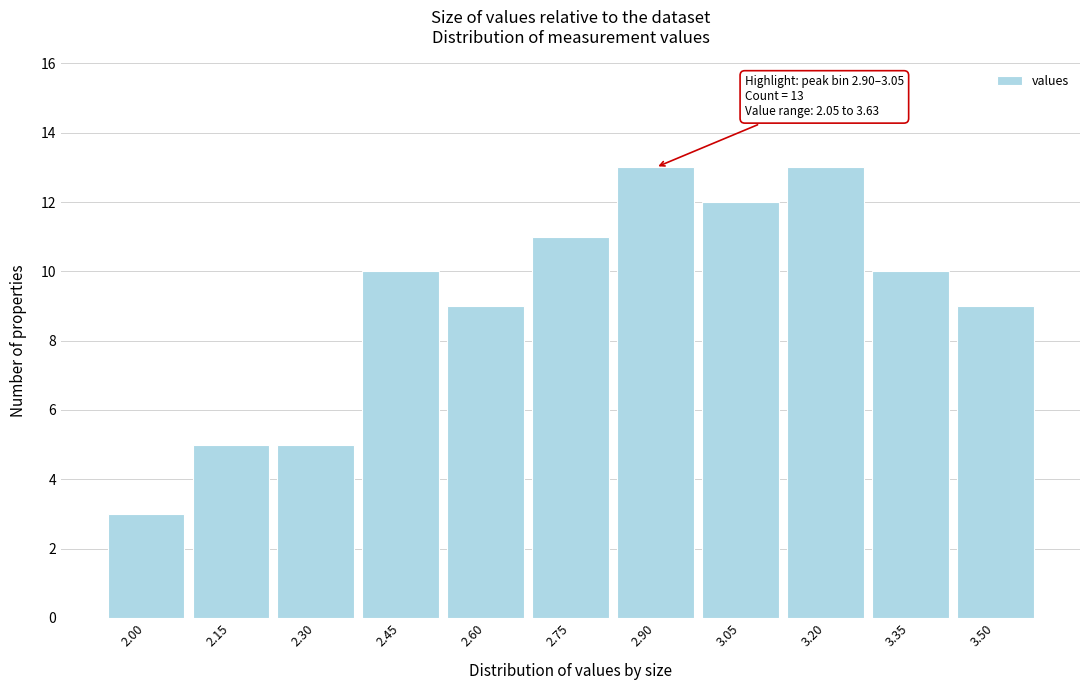

Reading left to right, what are all the values shown in this chart?

3	5	5	10	9	11	13	12	13	10	9